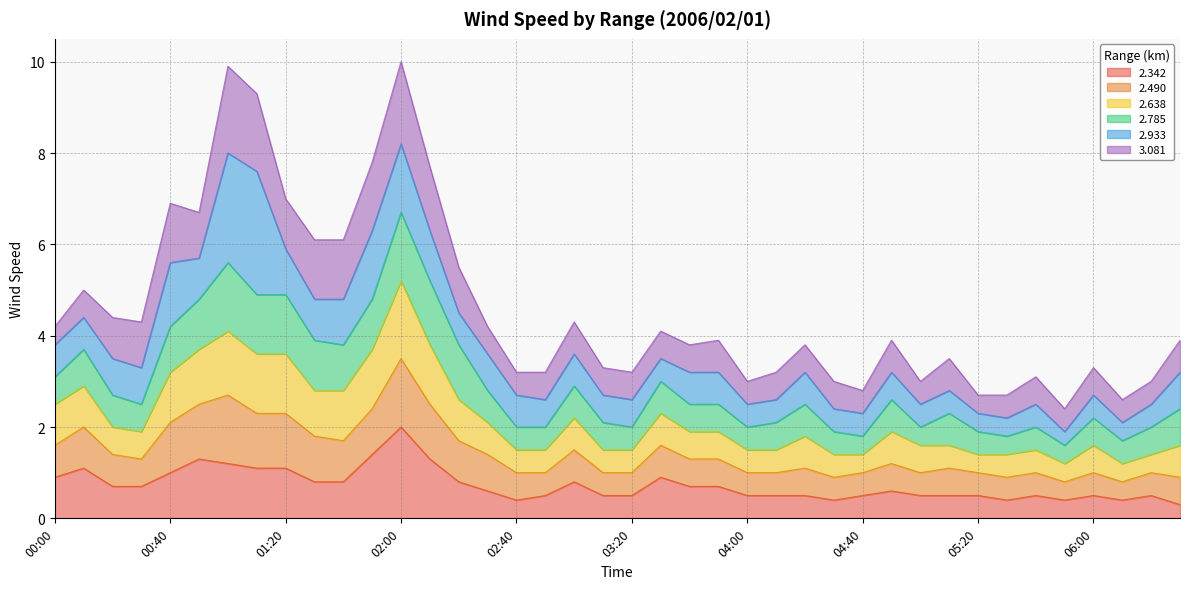

How many lines are shown in the chart?

6